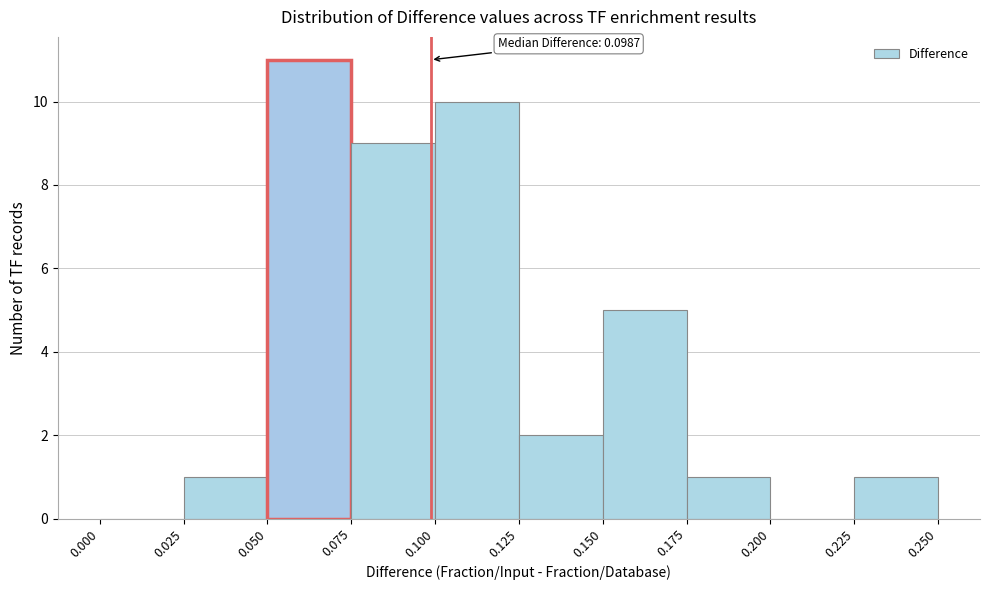

Which range on the x-axis has the tallest bar?

0.050 to 0.075